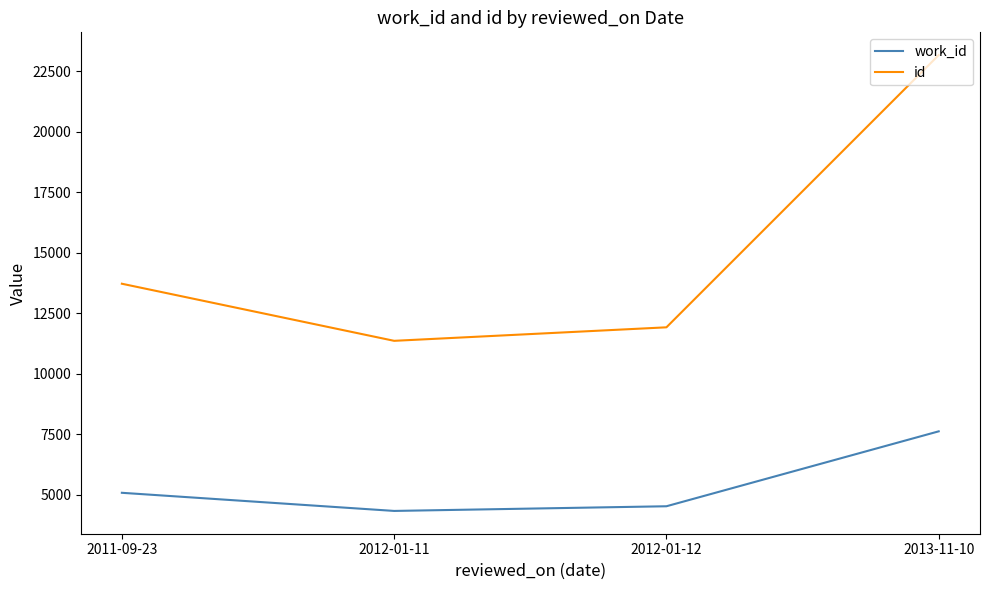

At which label does id reach its peak?

2013-11-10